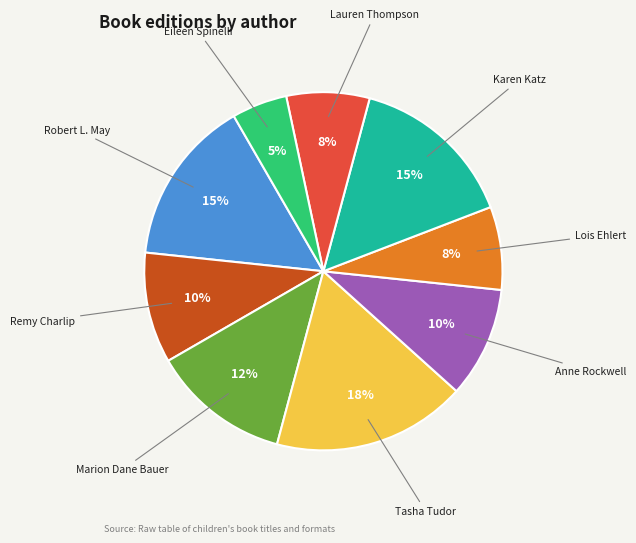

Does Lois Ehlert represent more than half of the total?

No